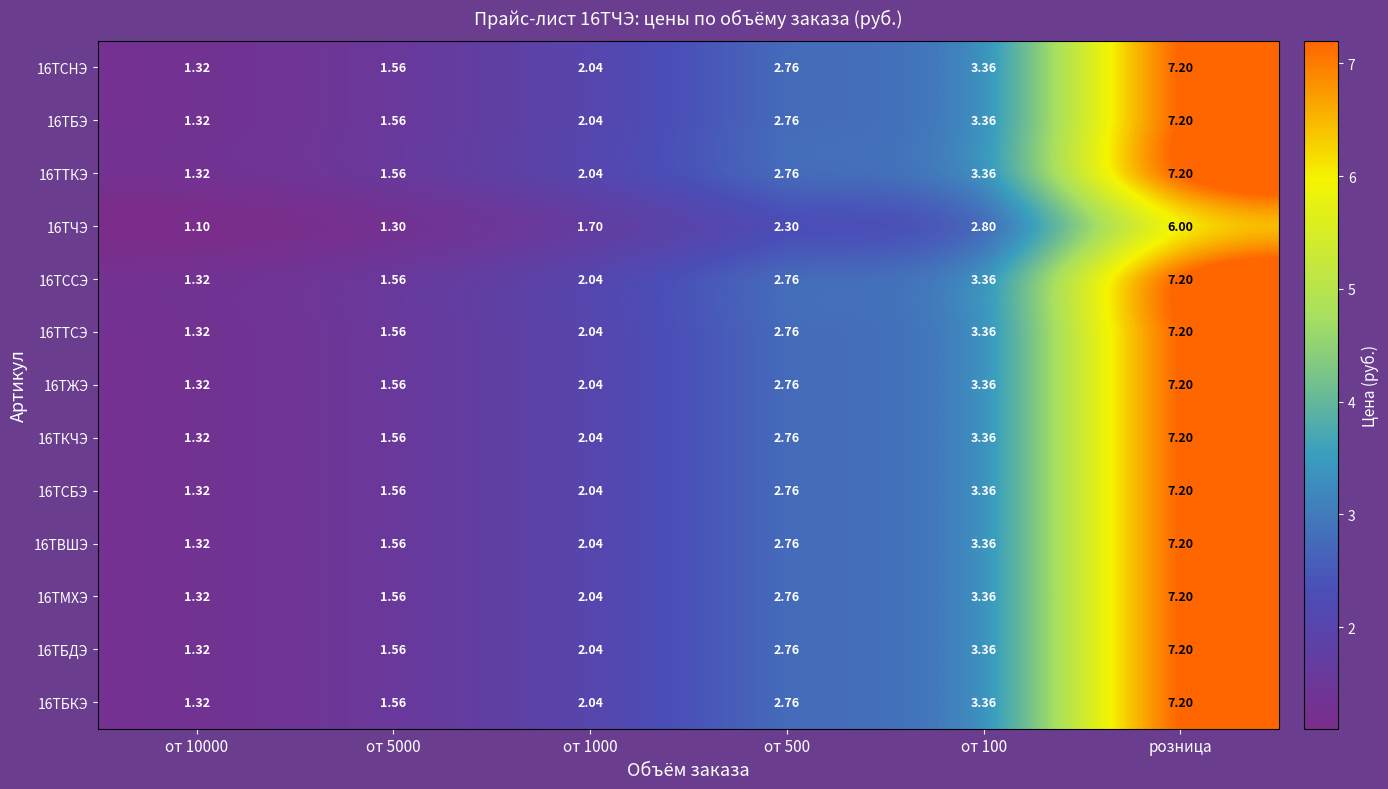

At which category does the chart reach its peak across all series?

розница